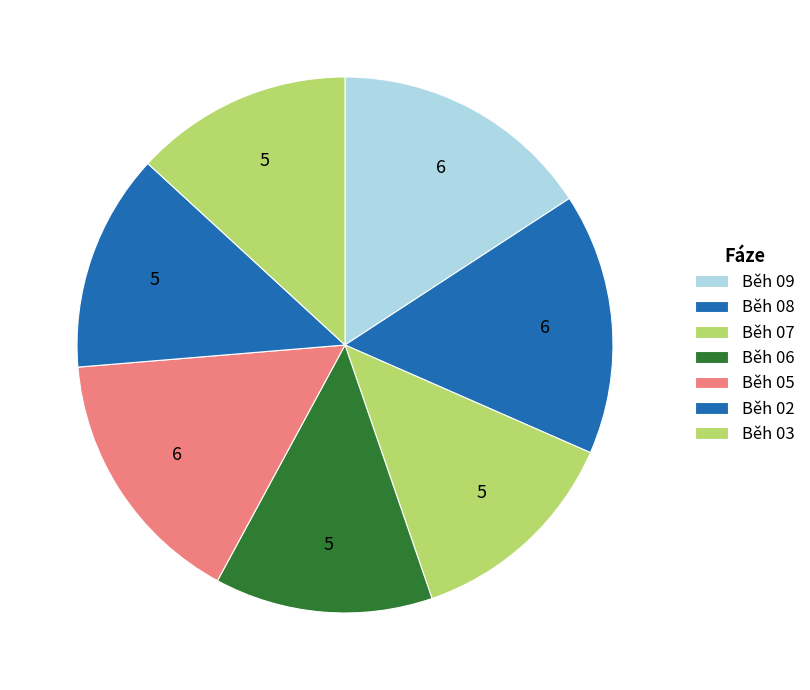

Approximately how many times larger is the value at Běh 06 compared to Běh 09?

0.8